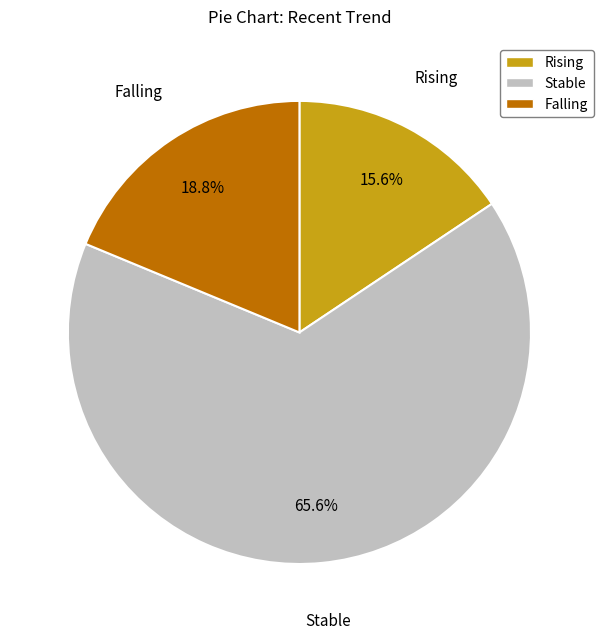

To the nearest percent, what is the average slice percentage?

33%